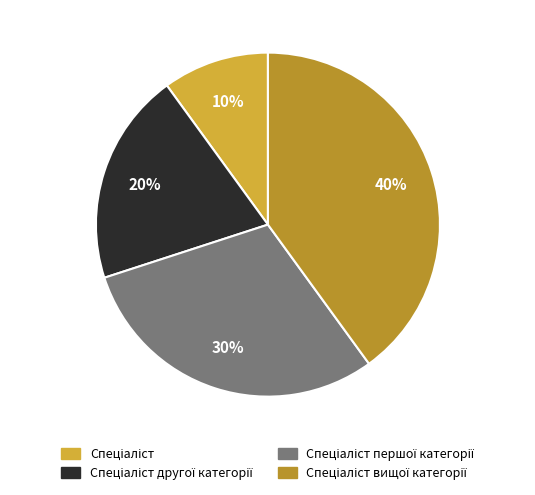

Does any single category account for the majority?

No